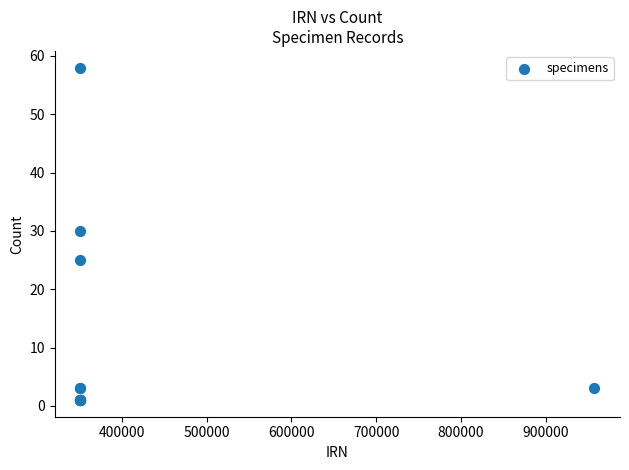

What Y value in the scatter plot is closest to 29?

30